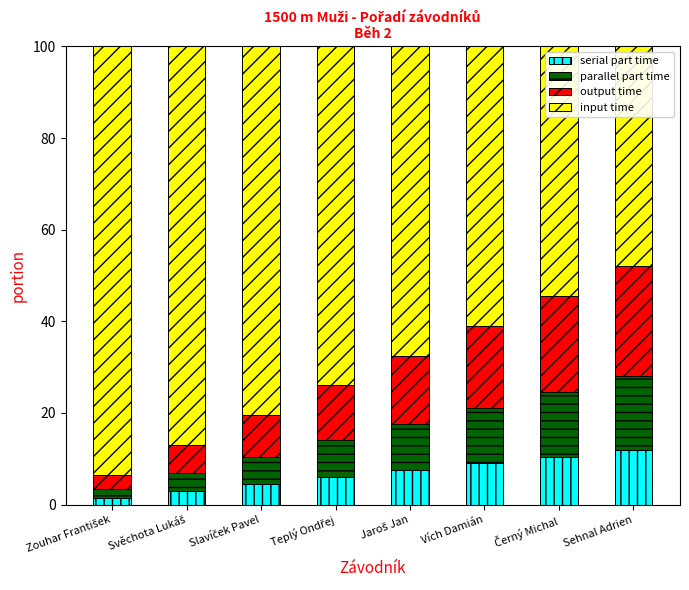

What is the highest value of the serial part time series?

12.0